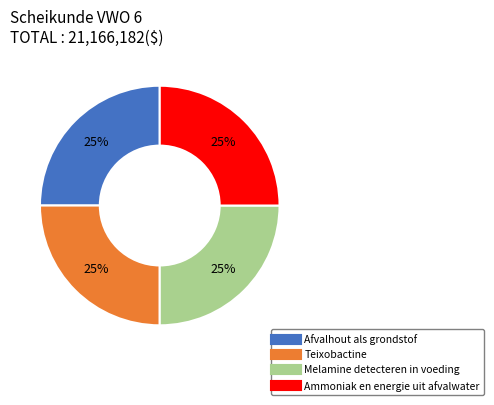

To the nearest percent, what is the average slice percentage?

25%